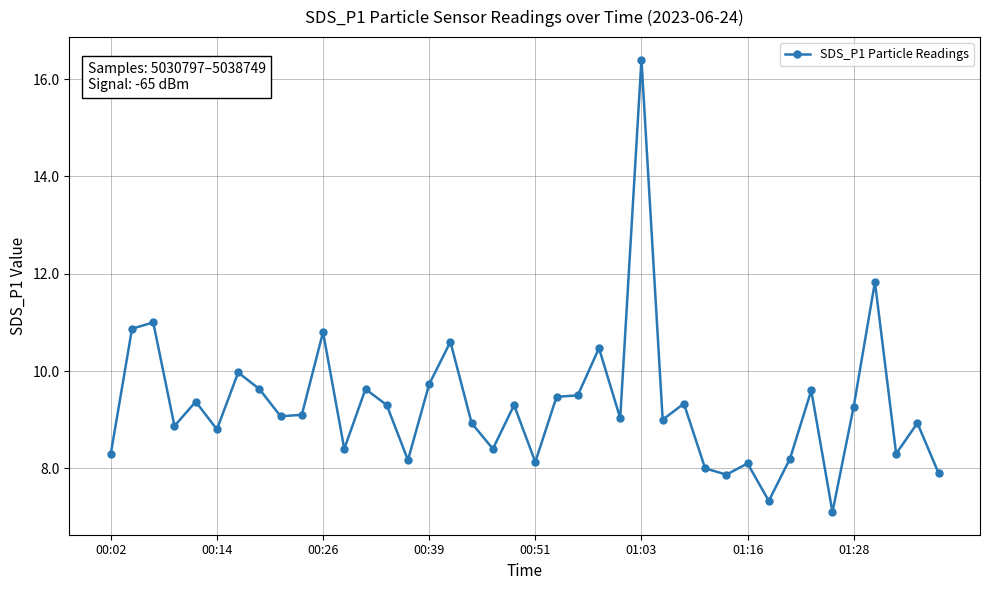

How many categories are shown in the chart?

40